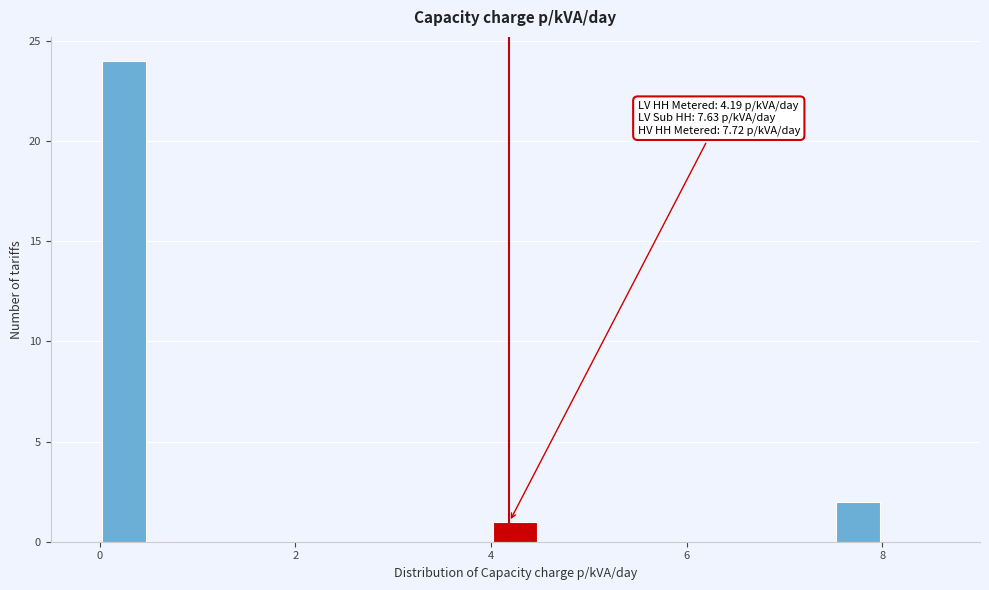

Around what value on the x-axis is the tallest bar? Give the approximate position of its centre, as read against the axis.

0.2